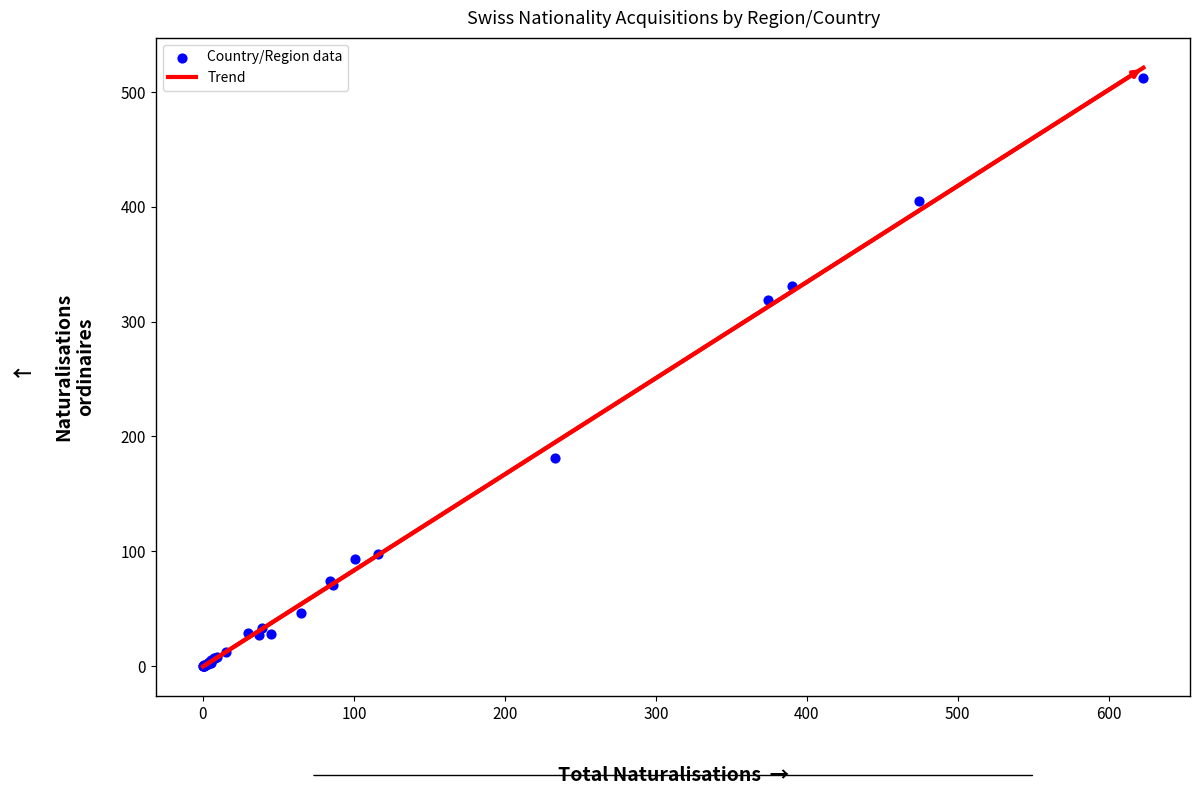

What Y value in the scatter plot is closest to 256?

319